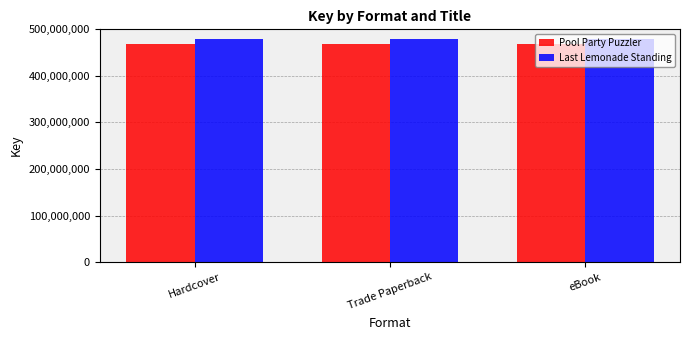

True or false: Last Lemonade Standing has a value of 479838212 at Trade Paperback.

True